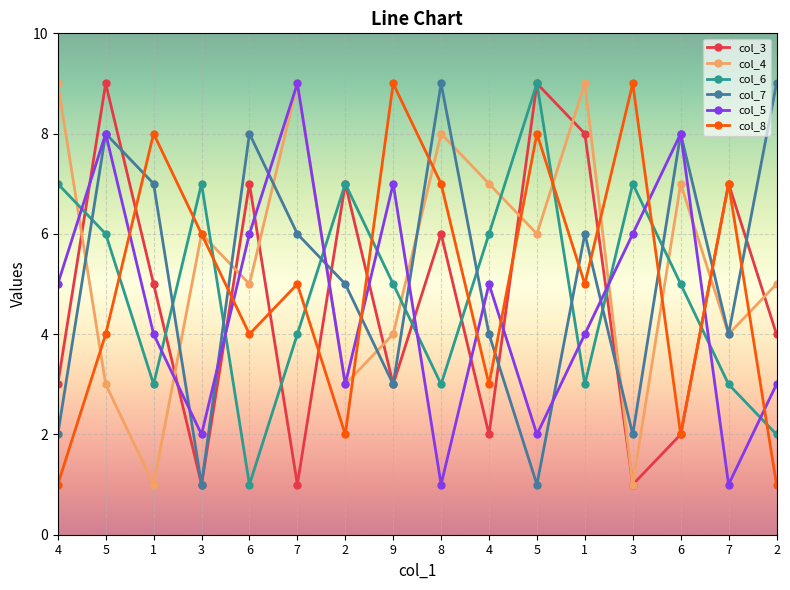

At which label does col_7 reach its minimum?

3